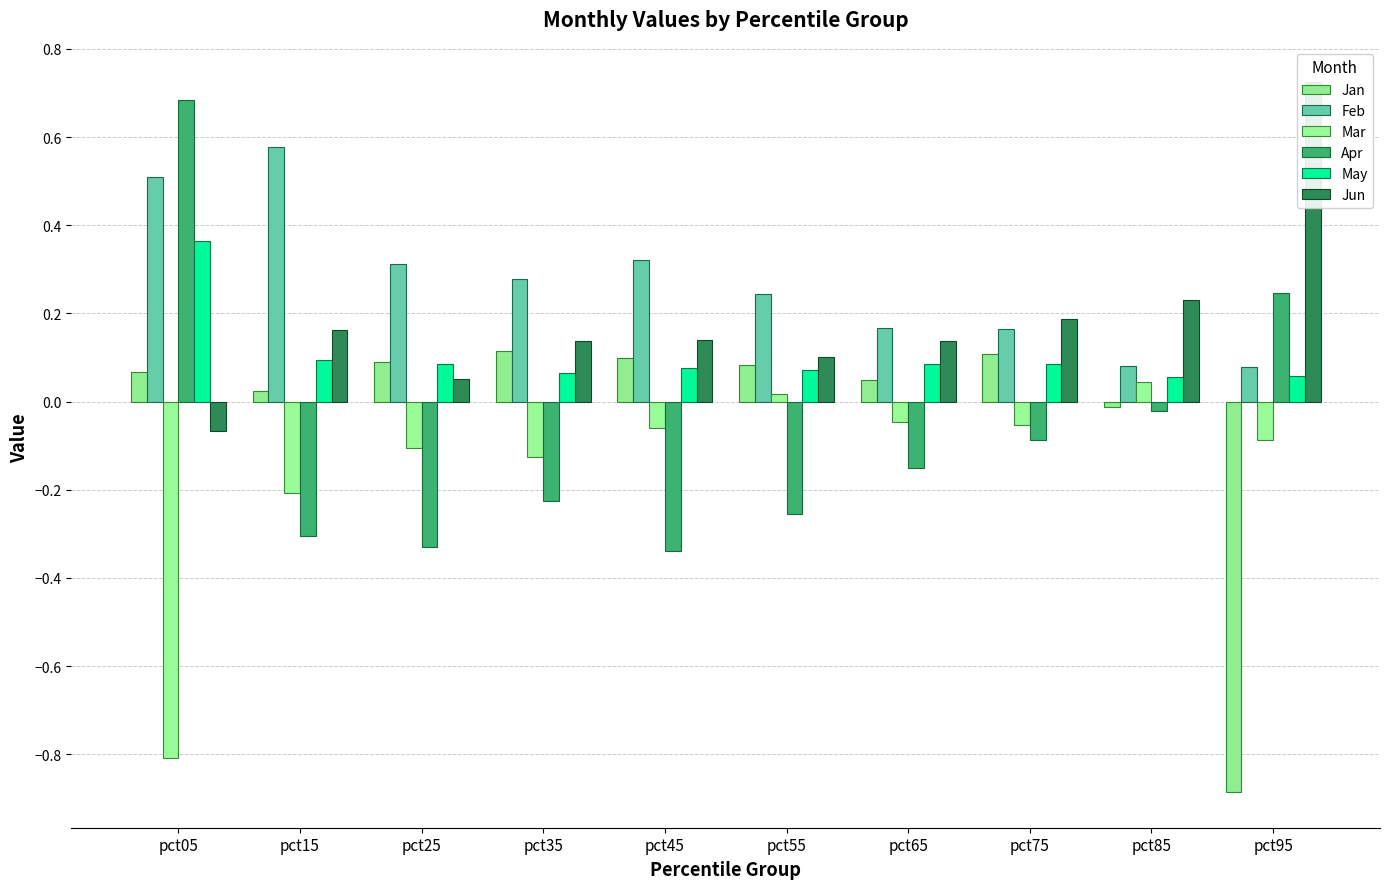

What is the sum of the Mar values at pct05 and pct65?

-0.9